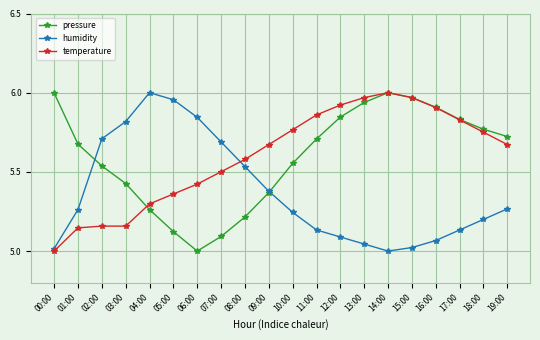

What position from the right is 12:00?

8